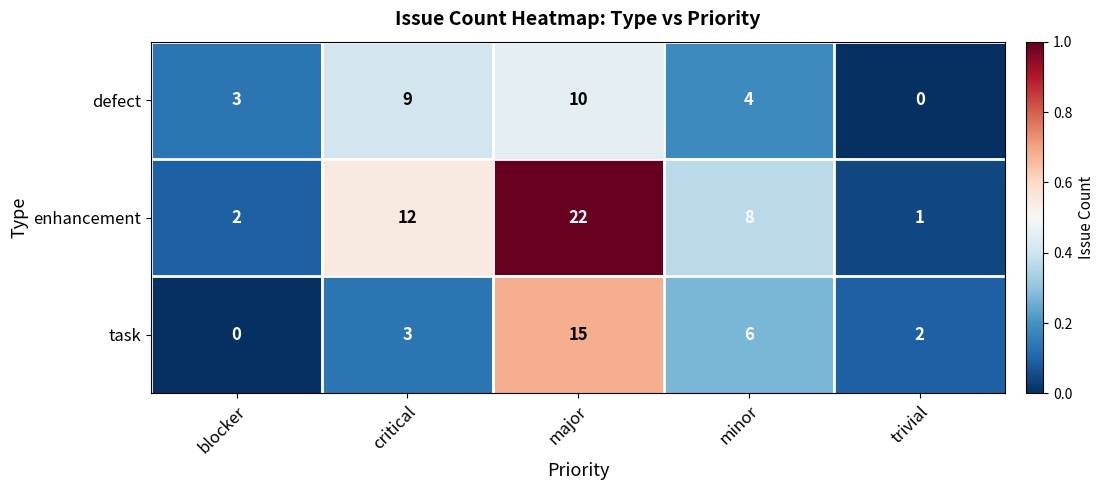

What is the sum of the enhancement values at minor and major?

30